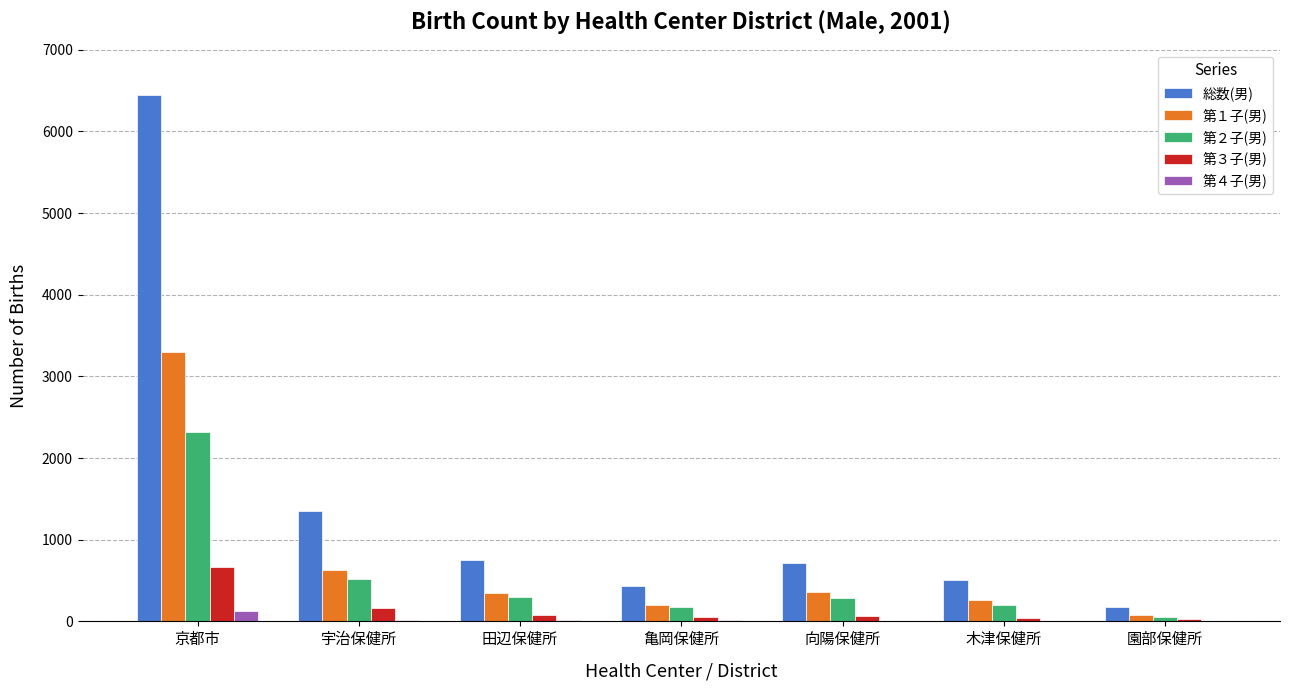

What are all the series names shown in the legend?

総数(男), 第１子(男), 第２子(男), 第３子(男), 第４子(男)